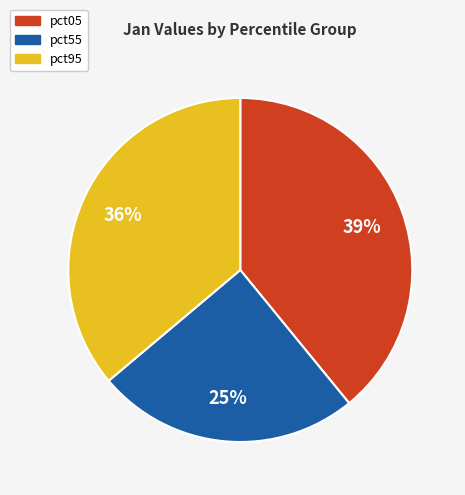

Does any single category account for the majority?

No